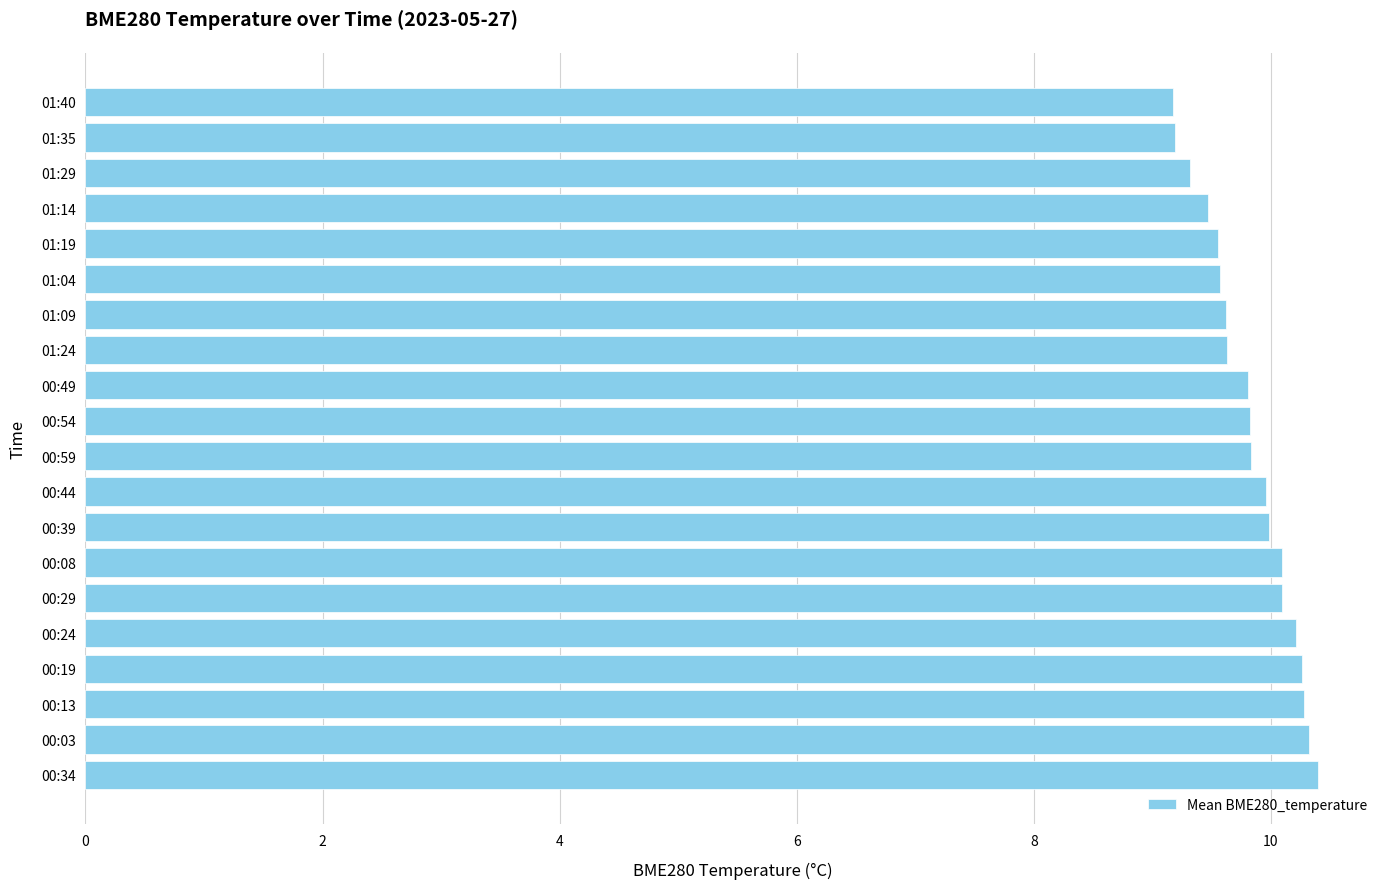

What is the sum of the values at 00:03 and 01:24?

20.0